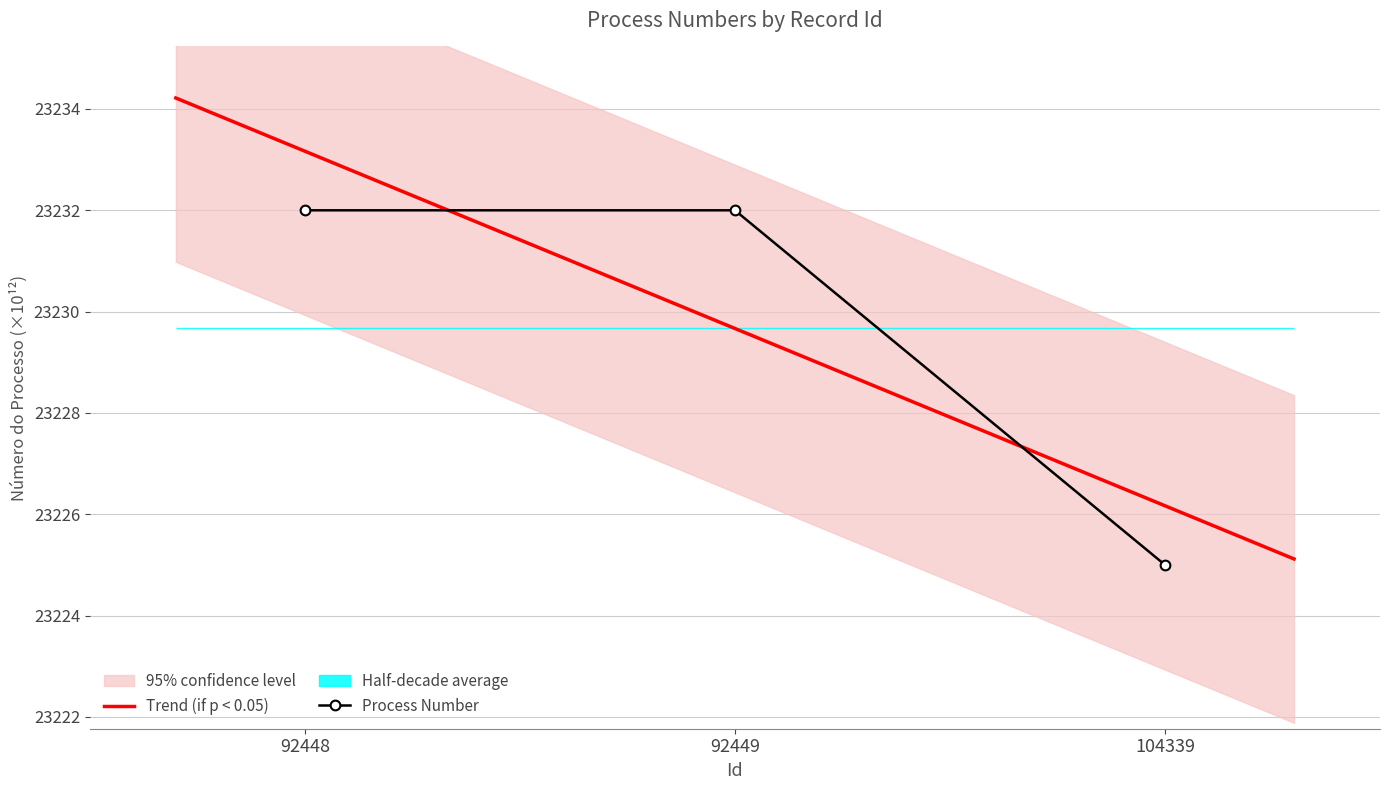

List the labels in order of value, largest first.

92448, 92449, 104339